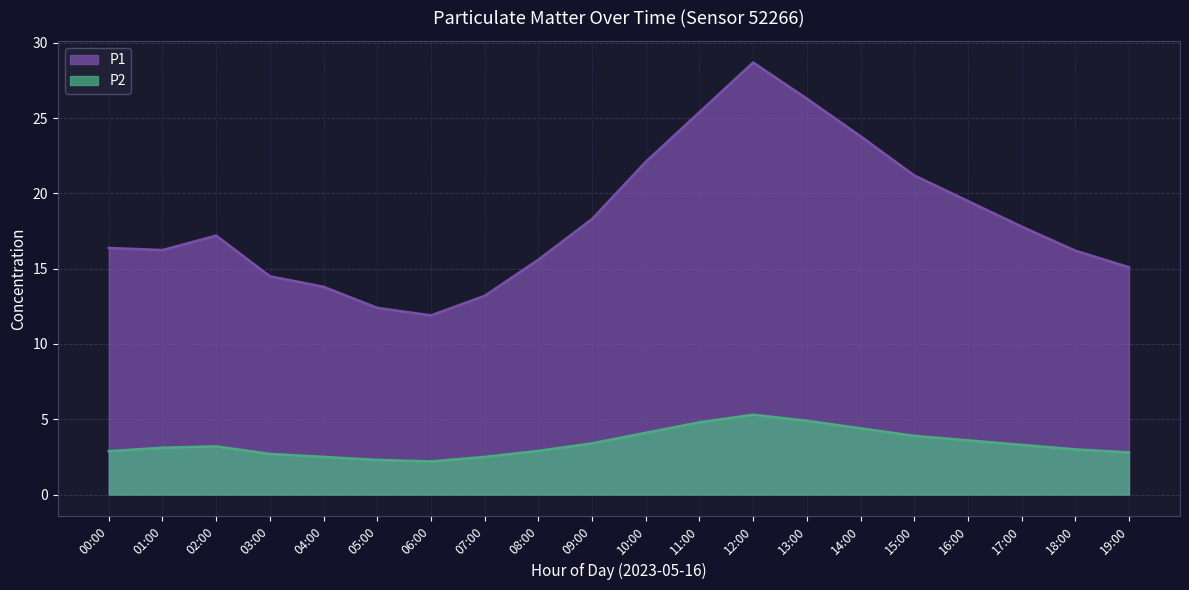

How many series are shown in this chart?

2